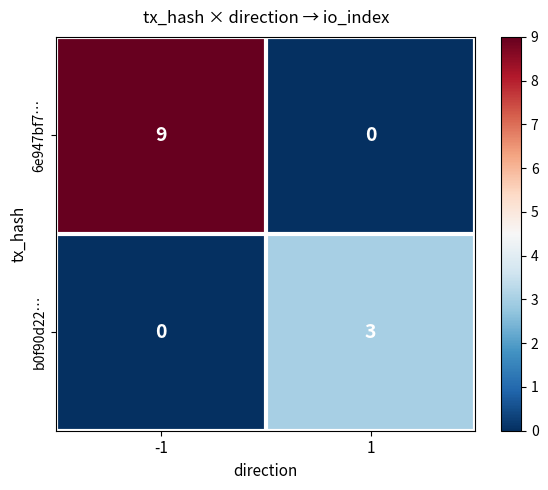

How many data points in 6e947bf7… are less than 9?

1